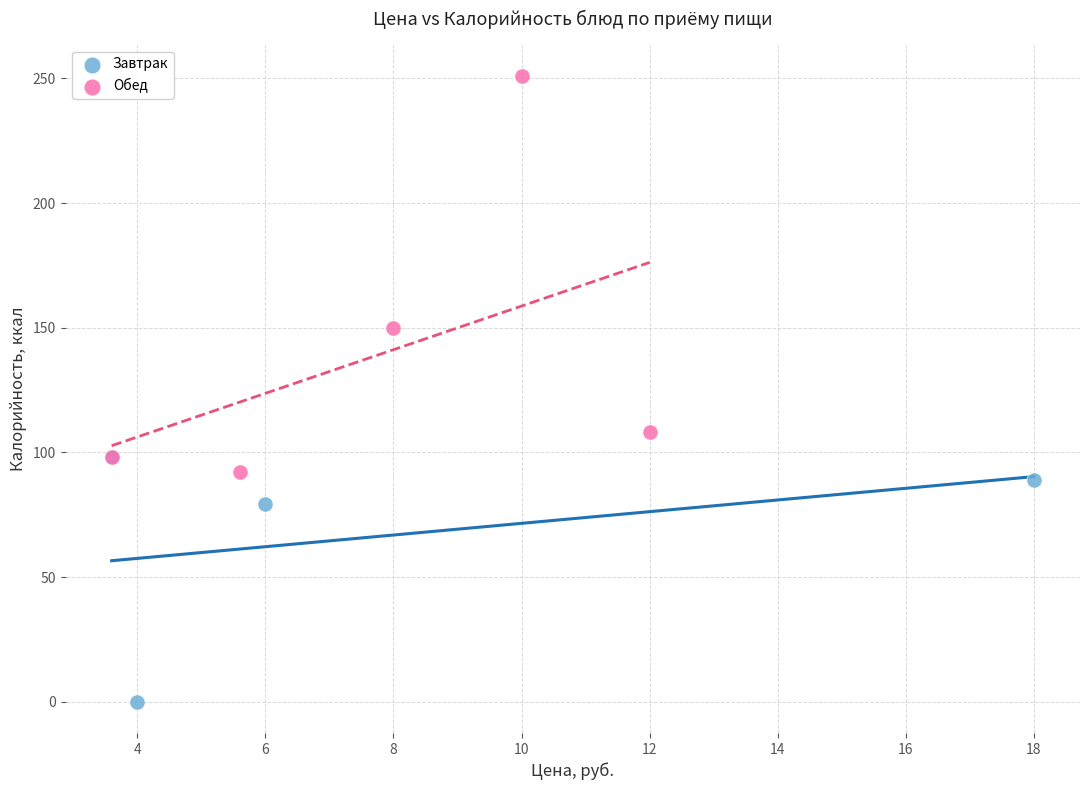

Which series has the largest Y range (max minus min)?

Обед